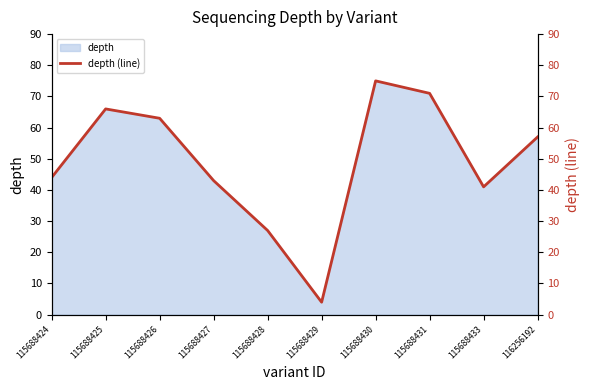

What is the greatest value displayed?

75